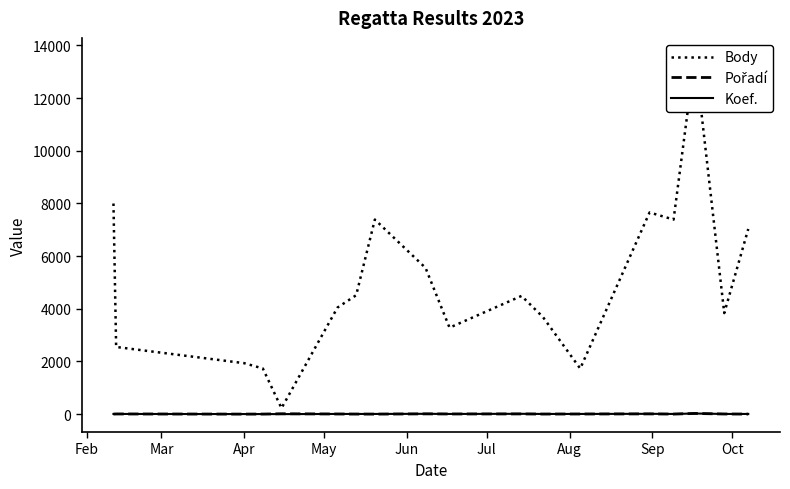

Which series ends up on top after the final intersection of Koef. and Pořadí?

Koef.